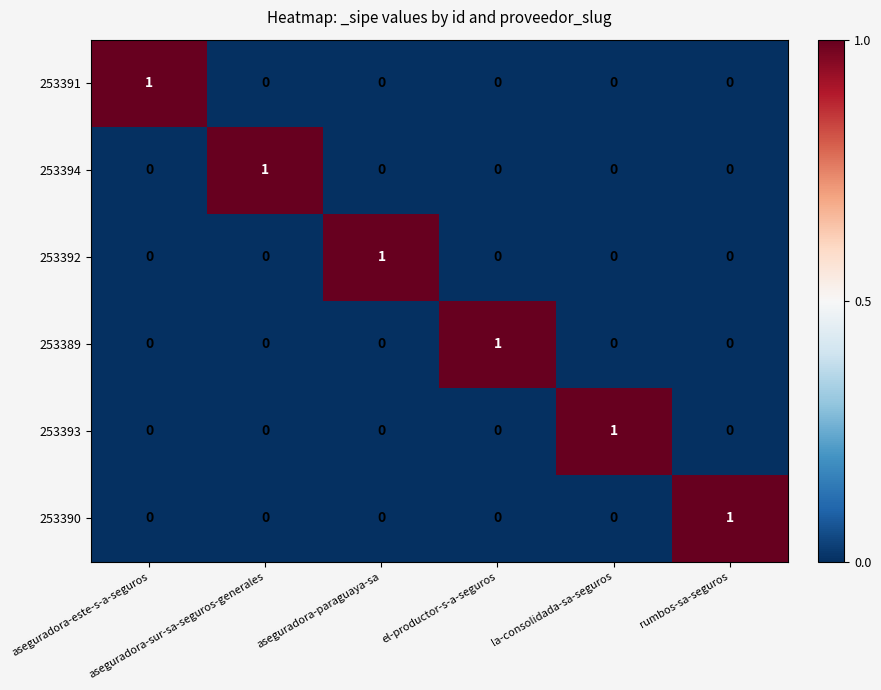

How many 253390 values are between 0 and 1?

6